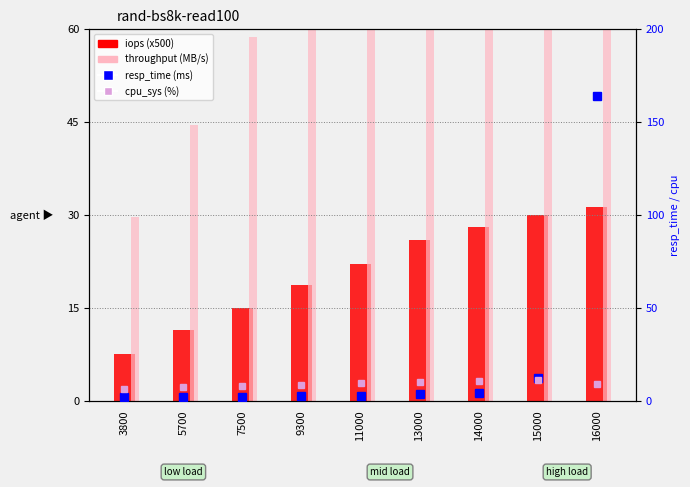

What value does the cpu_sys (%) series have at 11000?

9.6